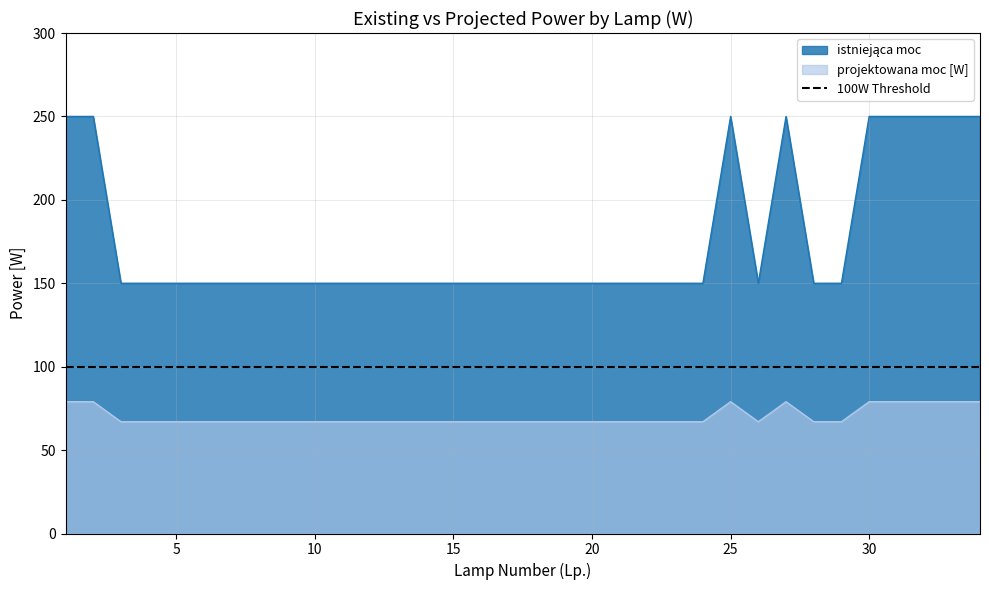

Reading left to right, what are all the values shown in this chart?

istniejąca moc: 250	250	150	150	150	150	150	150	150	150	150	150	150	150	150	150	150	150	150	150	150	150	150	150	250	150	250	150	150	250	250	250	250	250
projektowana moc [W]: 79	79	67	67	67	67	67	67	67	67	67	67	67	67	67	67	67	67	67	67	67	67	67	67	79	67	79	67	67	79	79	79	79	79